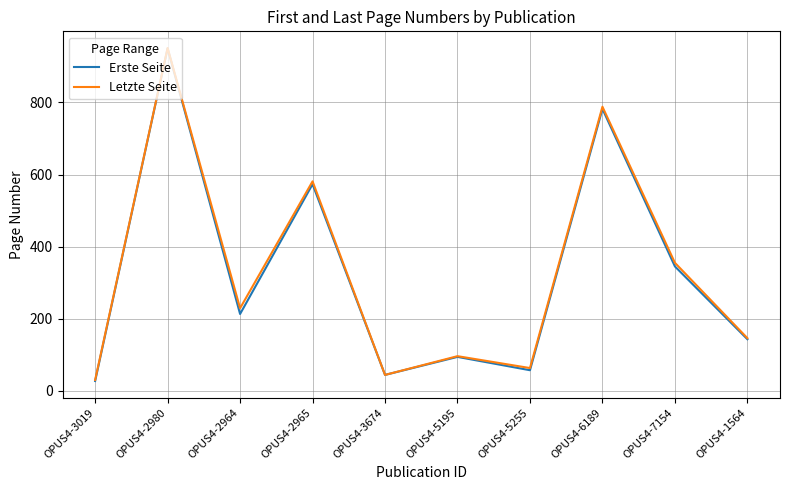

The Letzte Seite series shows 63 at OPUS4-5255. True or false?

True